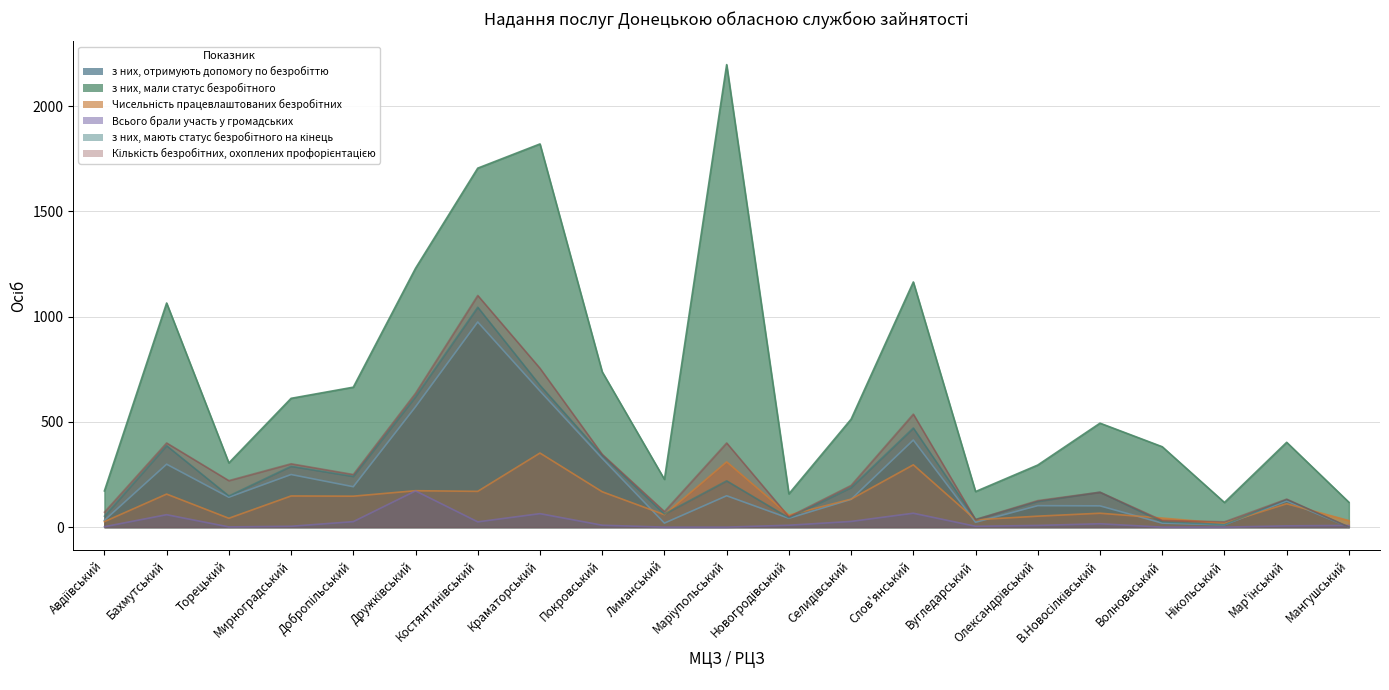

Where is з них, мали статус безробітного nearest to the value 1157?

Слов'янський